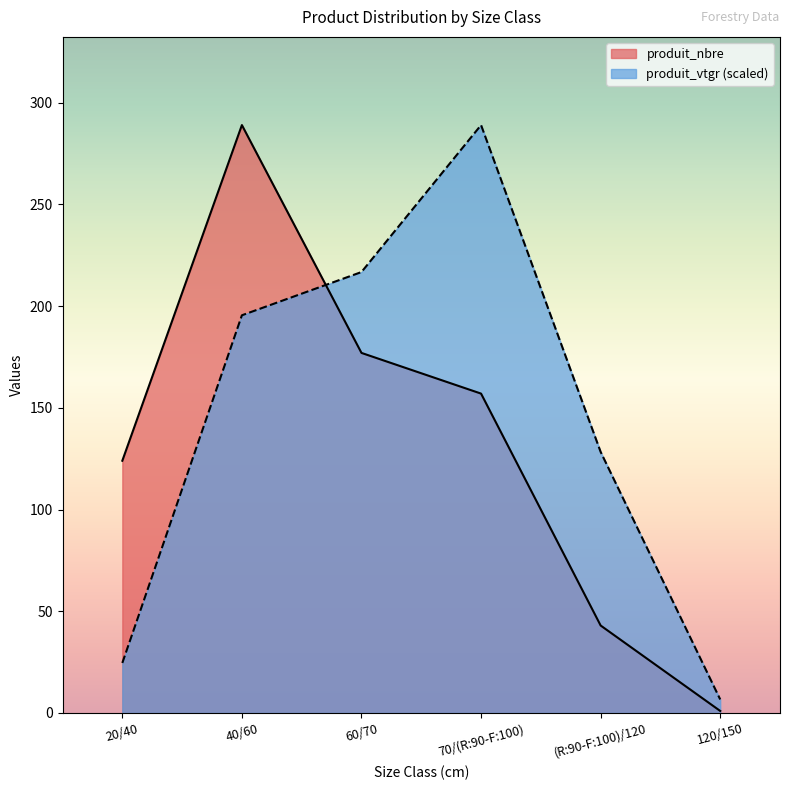

What is the sum of all produit_nbre values?

791.0